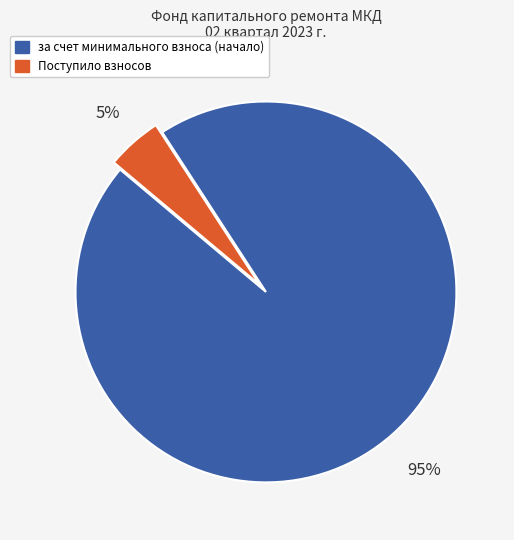

To the nearest percent, what is the average slice percentage?

50%